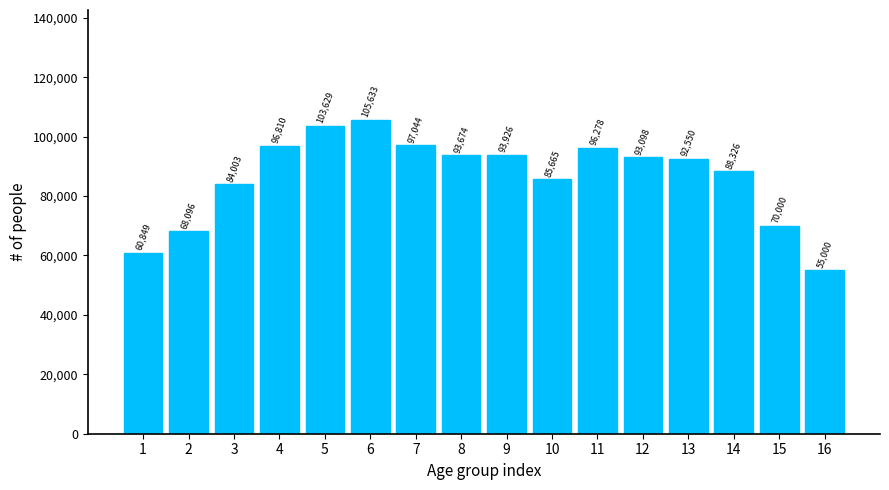

Reading left to right, what are all the values shown in this chart?

1=60849	2=68096	3=84003	4=96810	5=103629	6=105633	7=97044	8=93674	9=93926	10=85665	11=96278	12=93098	13=92550	14=88326	15=70000	16=55000